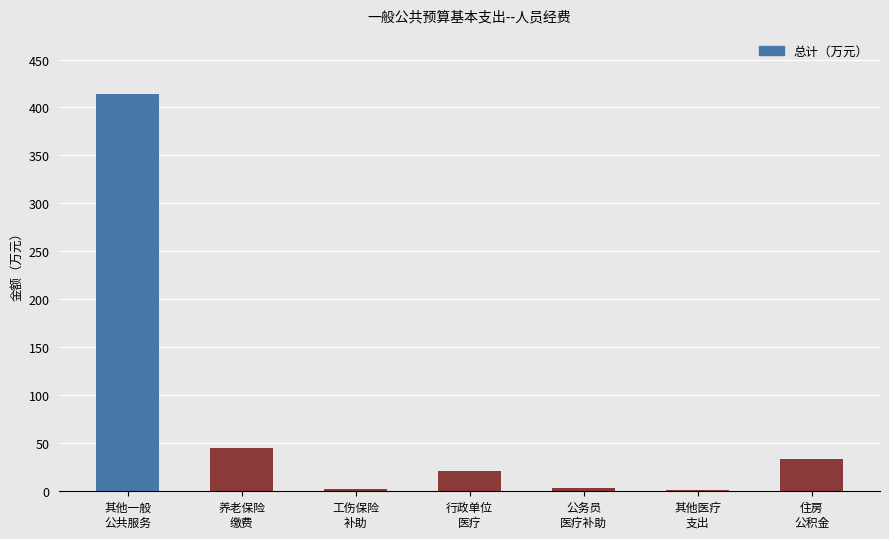

What is the label of the 7th bar from the right?

其他一般
公共服务